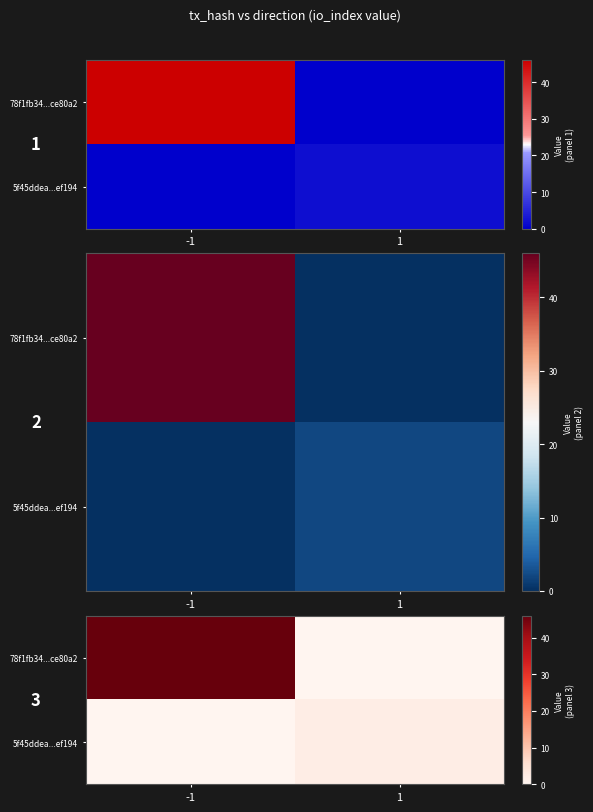

Where is 5f45ddea...ef194 nearest to the value 1?

-1